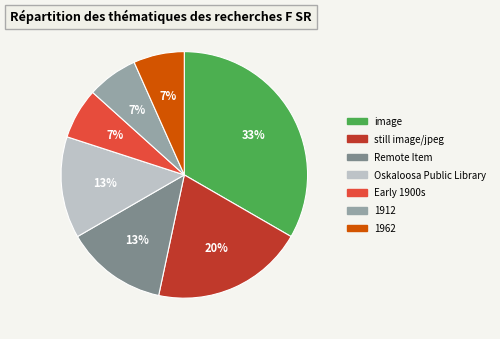

To the nearest percent, what is the average slice percentage?

14%